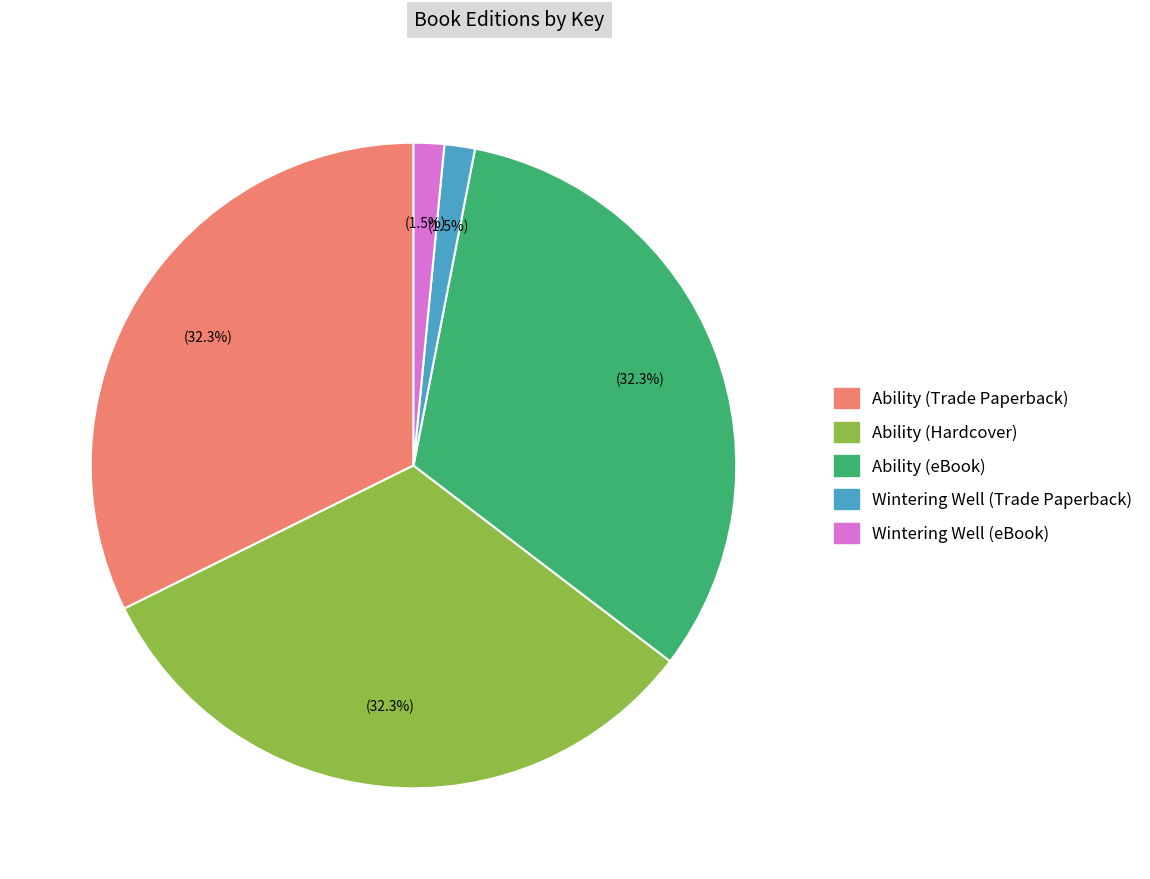

Count the number of slices in the pie.

5